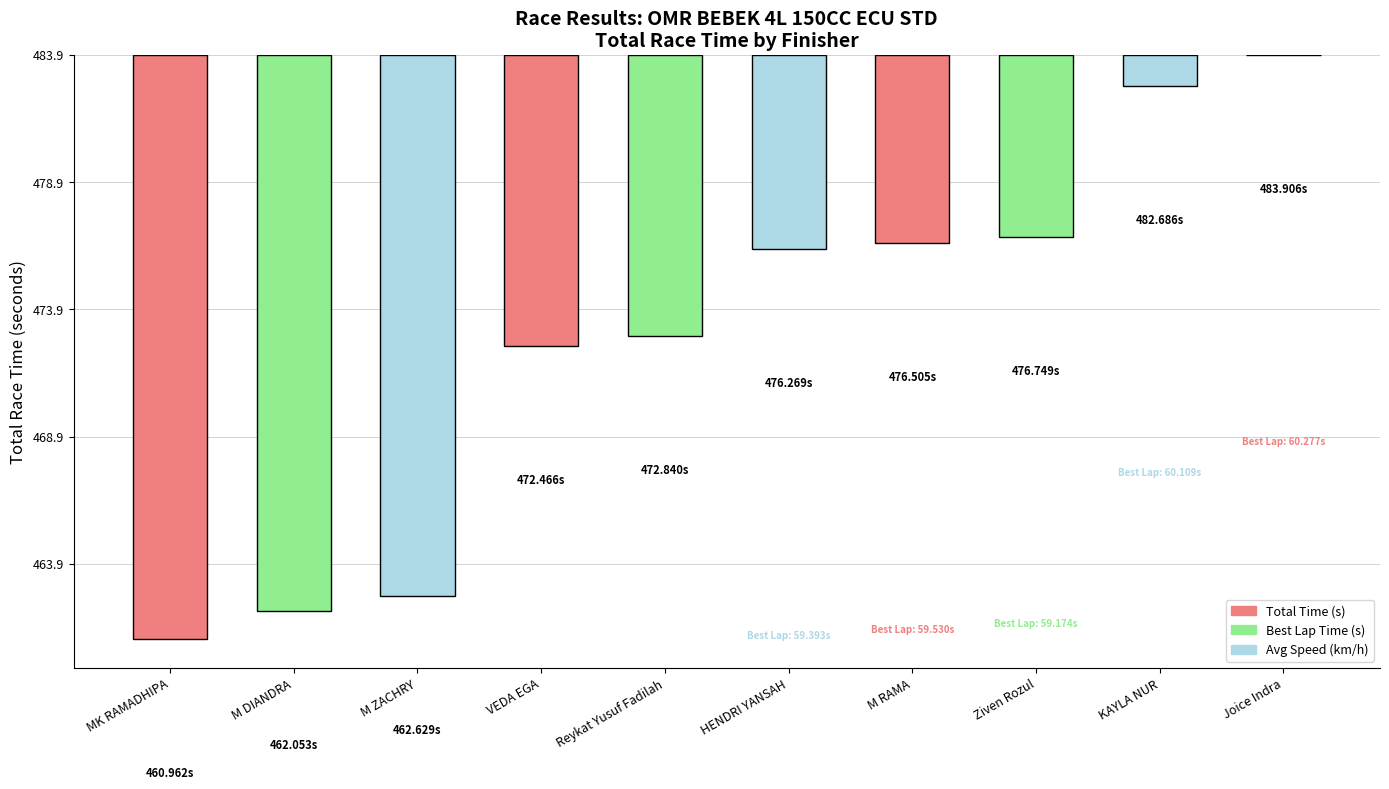

Between MK RAMADHIPA and M ZACHRY, which is larger?

M ZACHRY